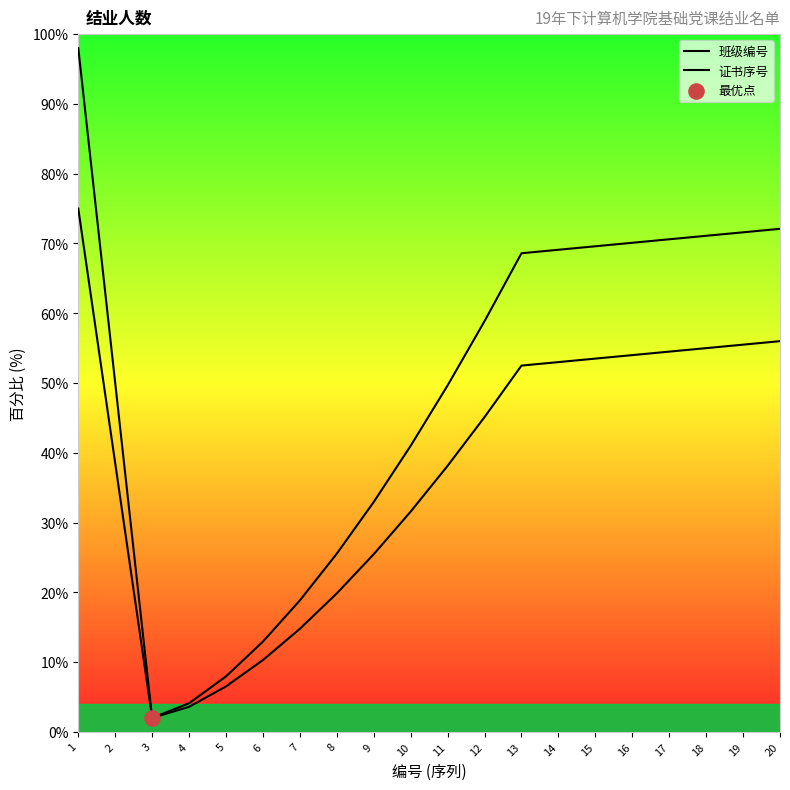

Is the value of 班级编号 at 6 greater than the value of 证书序号 at 7?

No